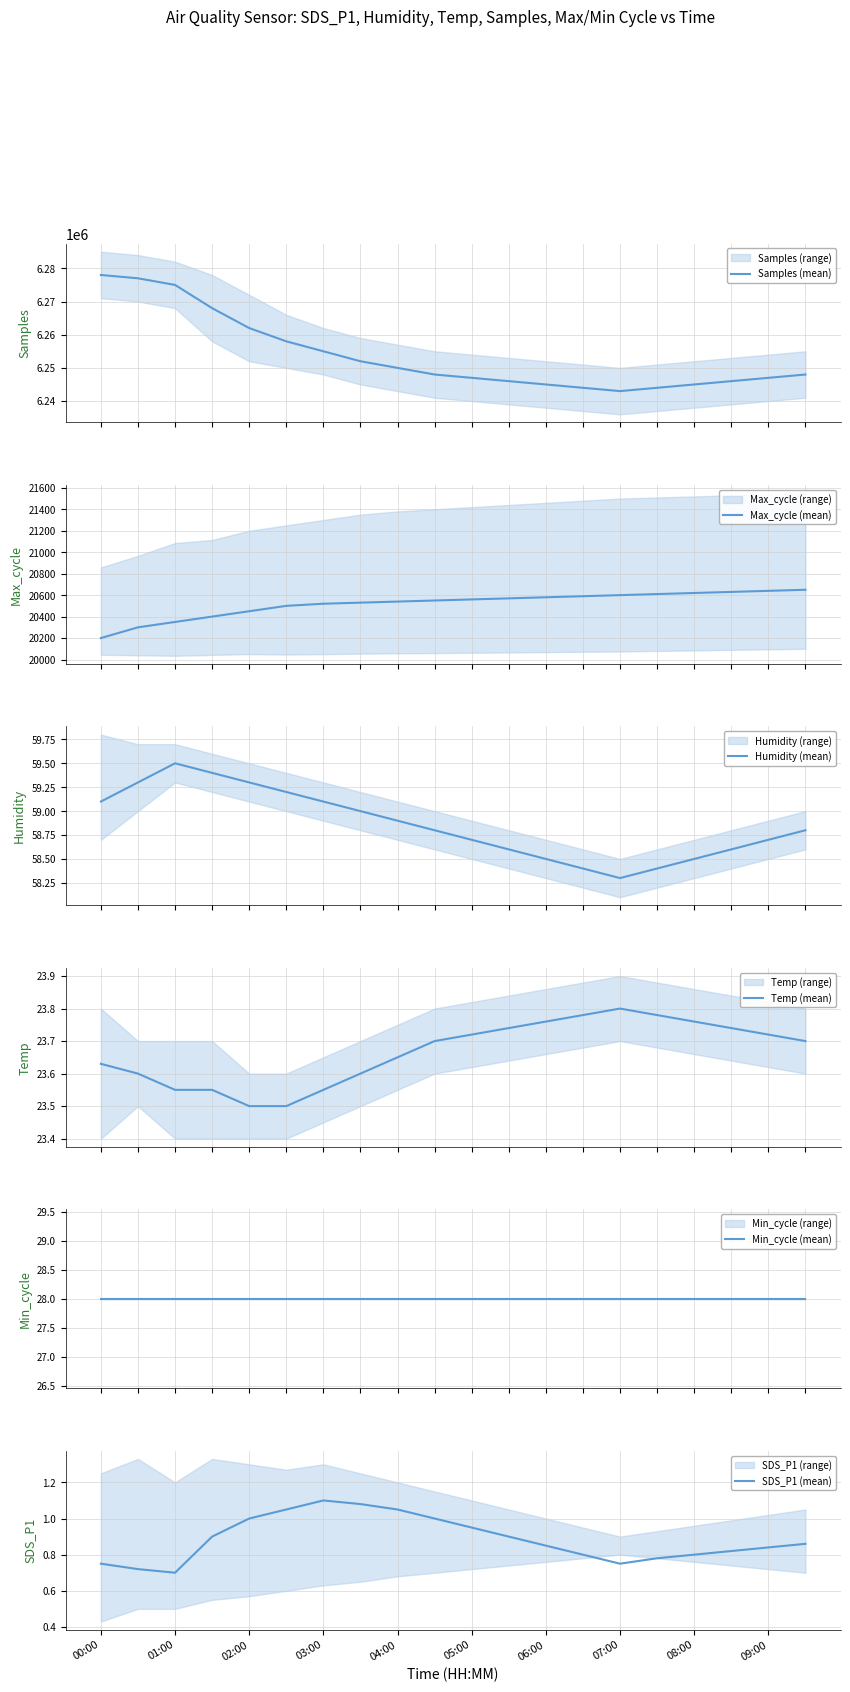

What is the lowest value of the Humidity (mean) series?

58.3